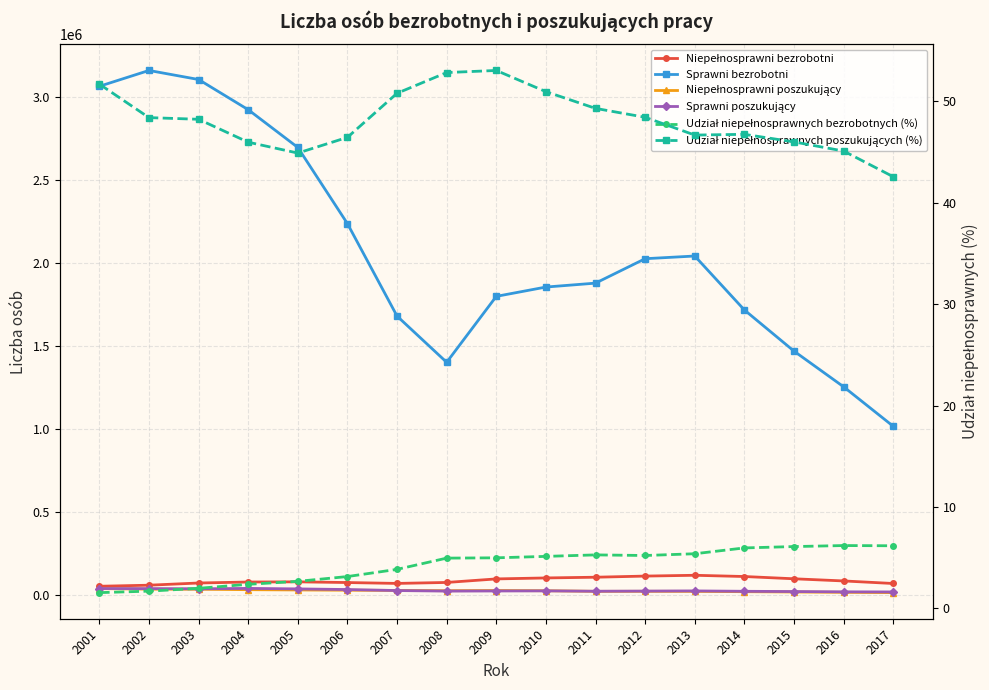

How many interior local valleys does the Udział niepełnosprawnych poszukujących (%) series have?

2